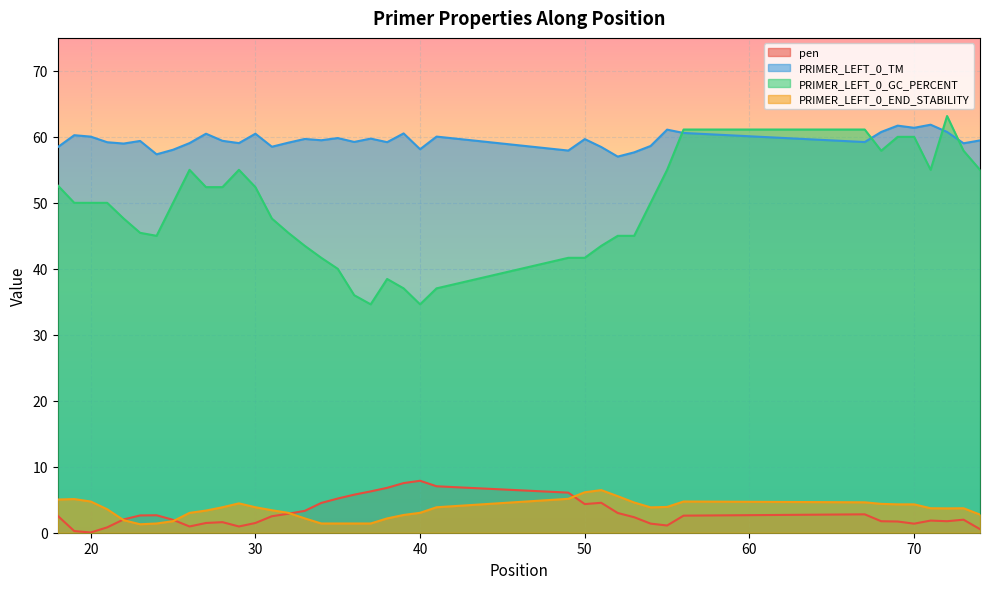

True or false: PRIMER_LEFT_0_TM and PRIMER_LEFT_0_GC_PERCENT cross at least once.

True